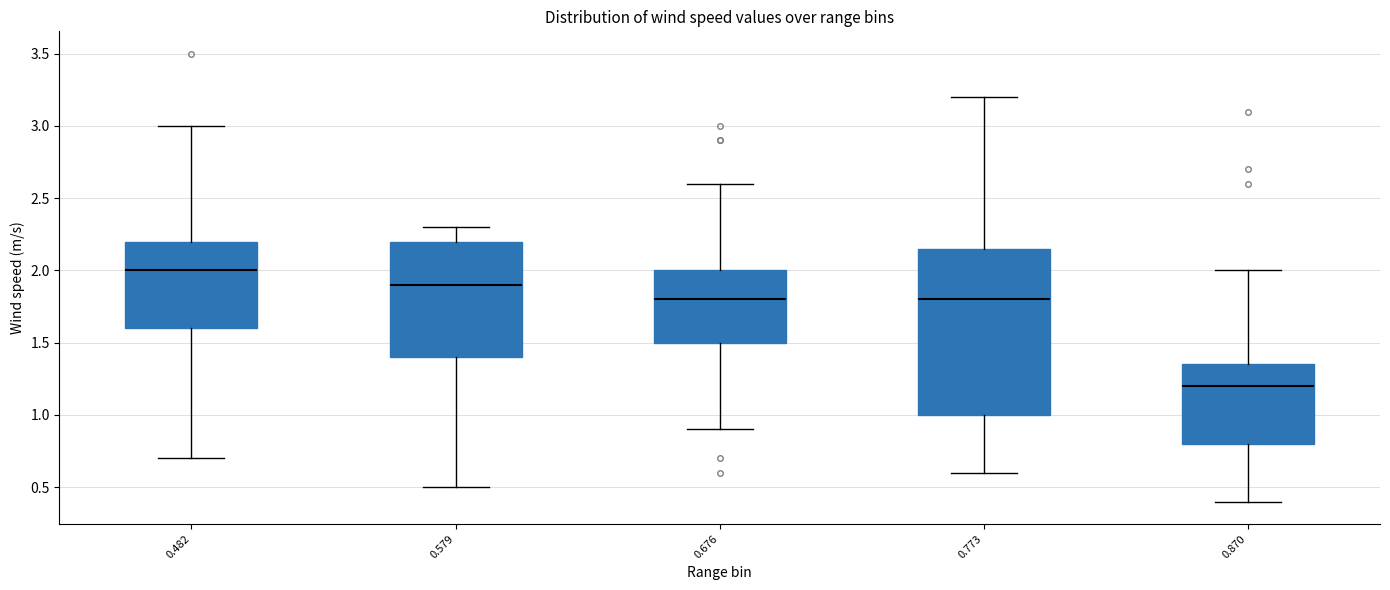

Comparing the boxes themselves (not the whiskers), which one is the tallest?

0.773